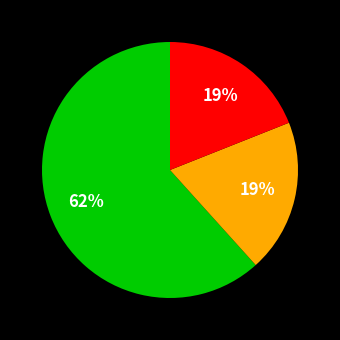

To the nearest percent, what is the difference between the largest and smallest slice percentages?

43%